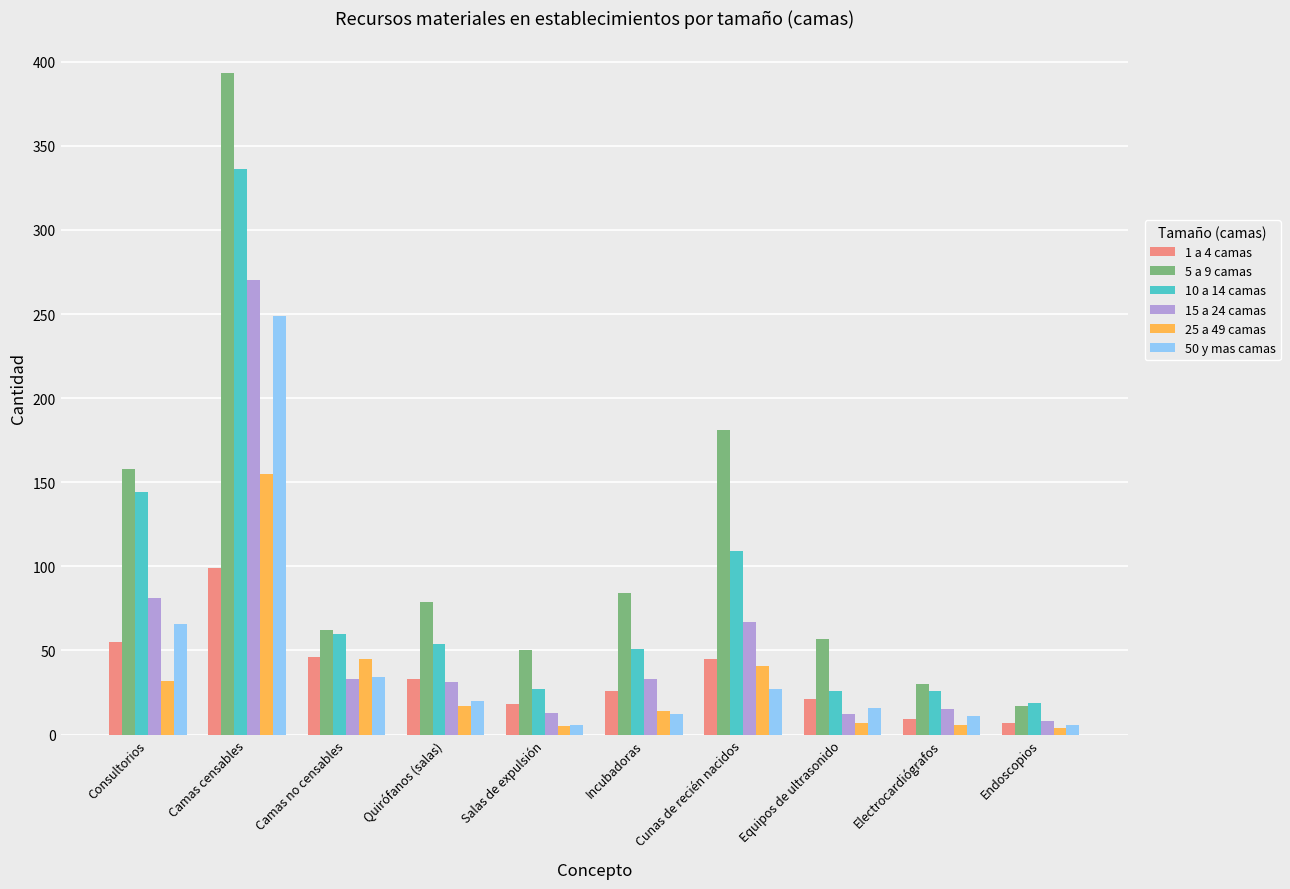

Which series has the largest range (max minus min)?

5 a 9 camas